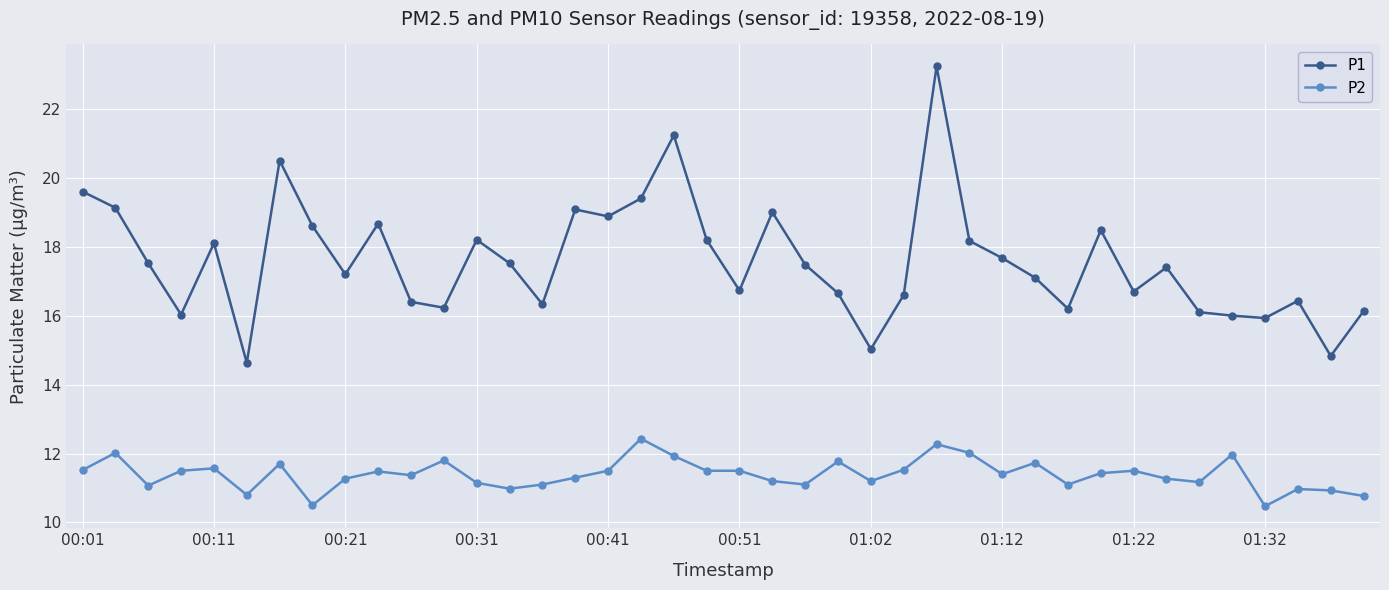

True or false: P2 and P1 intersect in this chart.

False